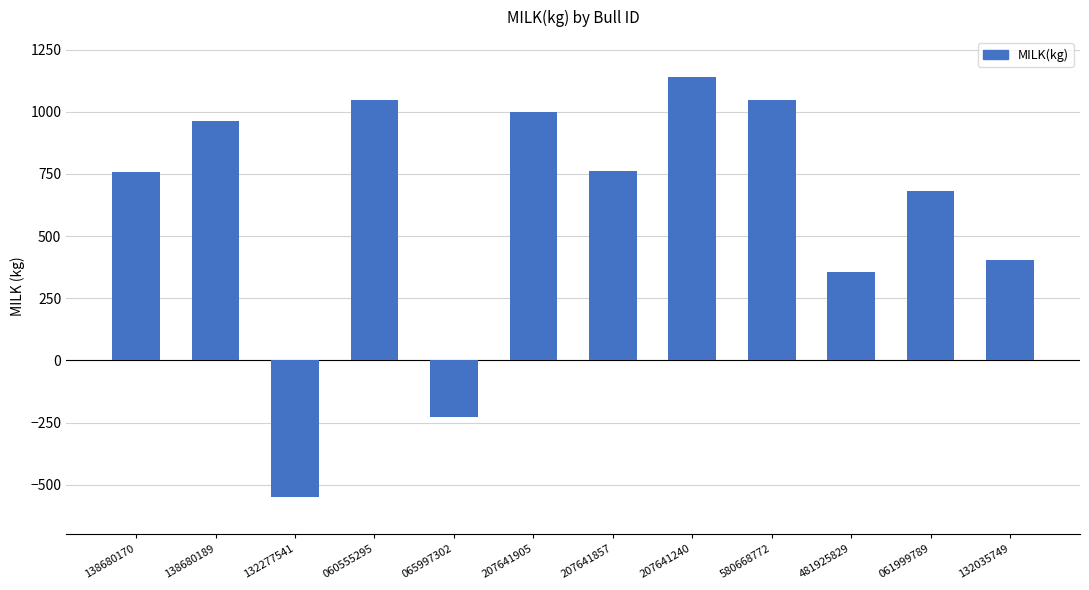

What is the label of the 7th bar from the left?

207641857